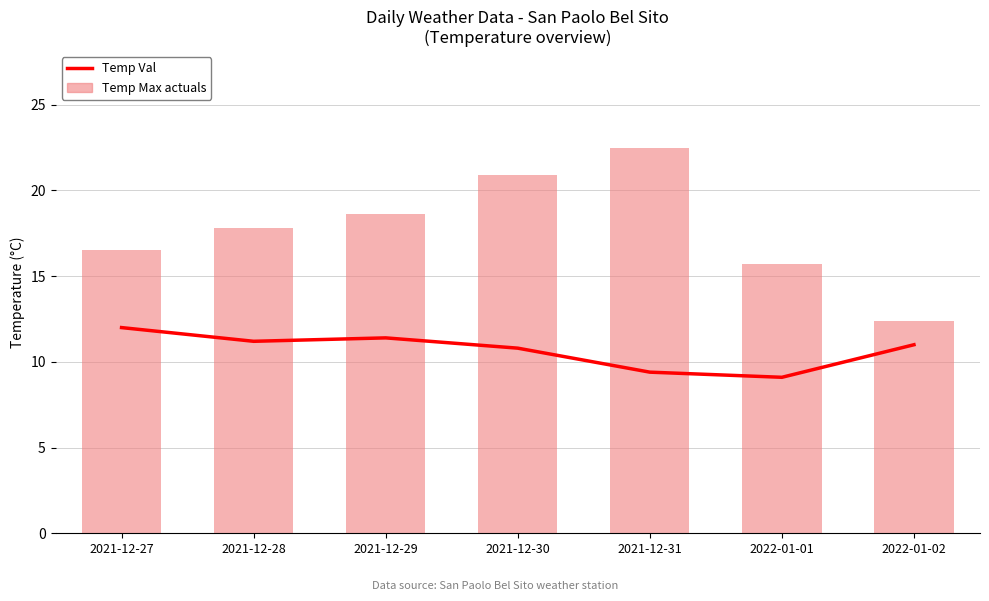

The value of Temp Val at 2021-12-31 is 3.7. True or false?

False